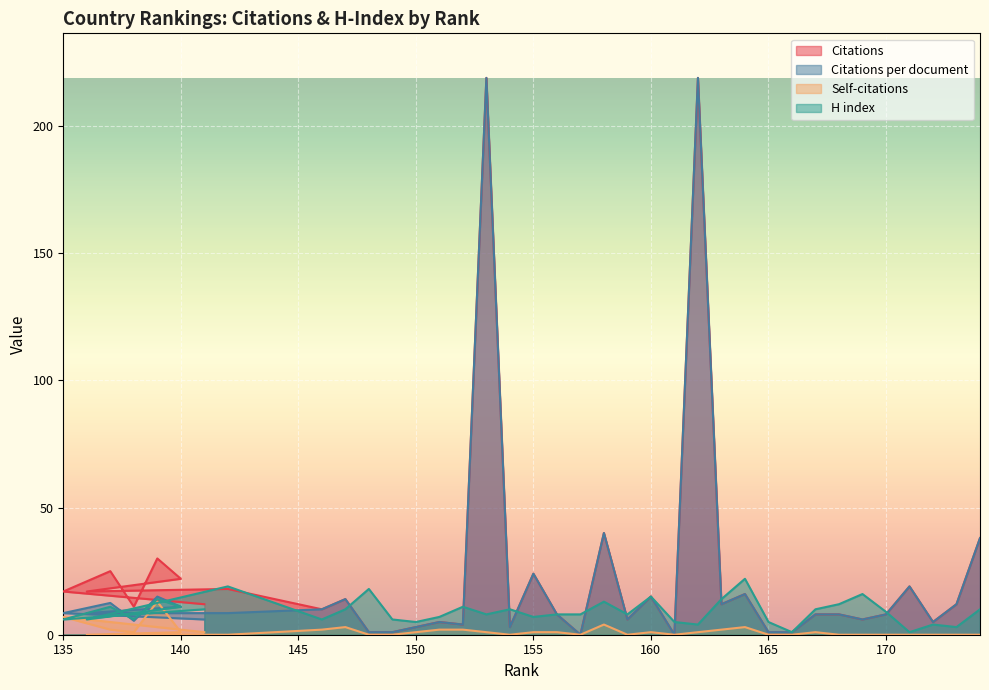

True or false: H index has more than 0 interior local peaks.

True